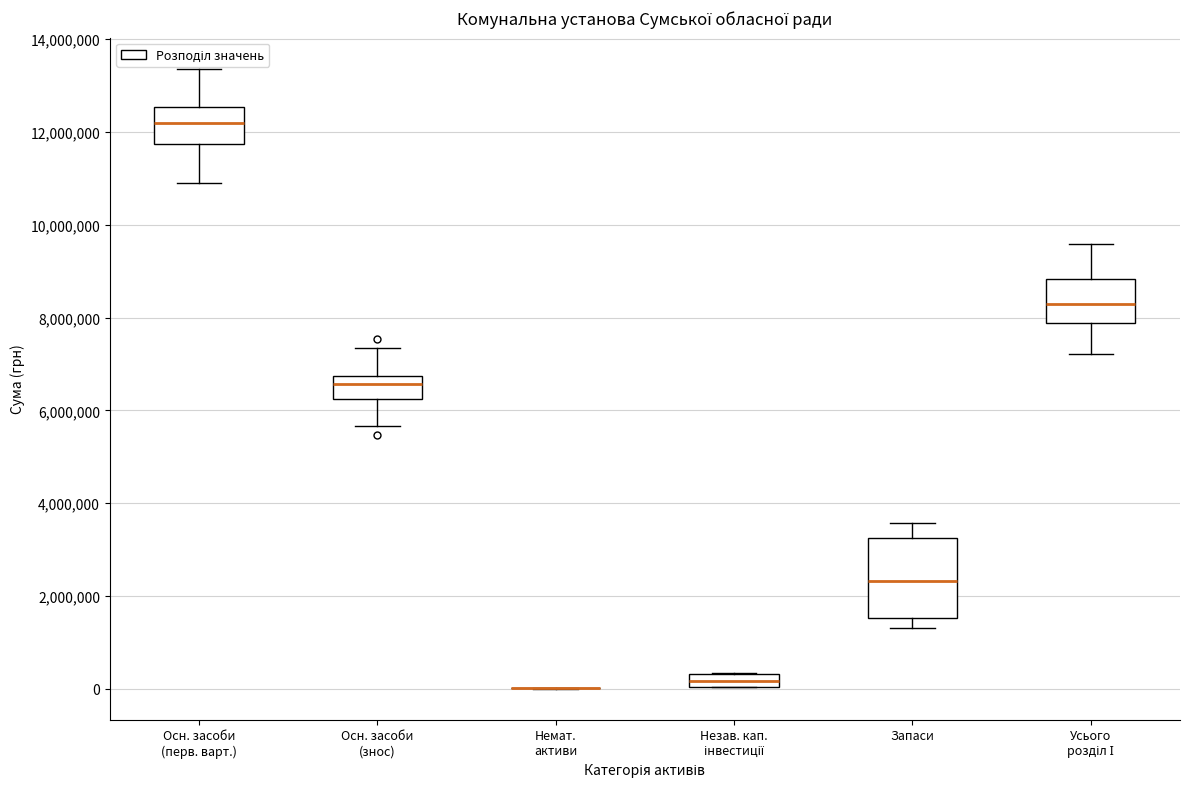

Where does the upper whisker of the box for Запаси end on the y-axis? The values are not printed on the chart, so give them approximately, as read against the axis.

3600000